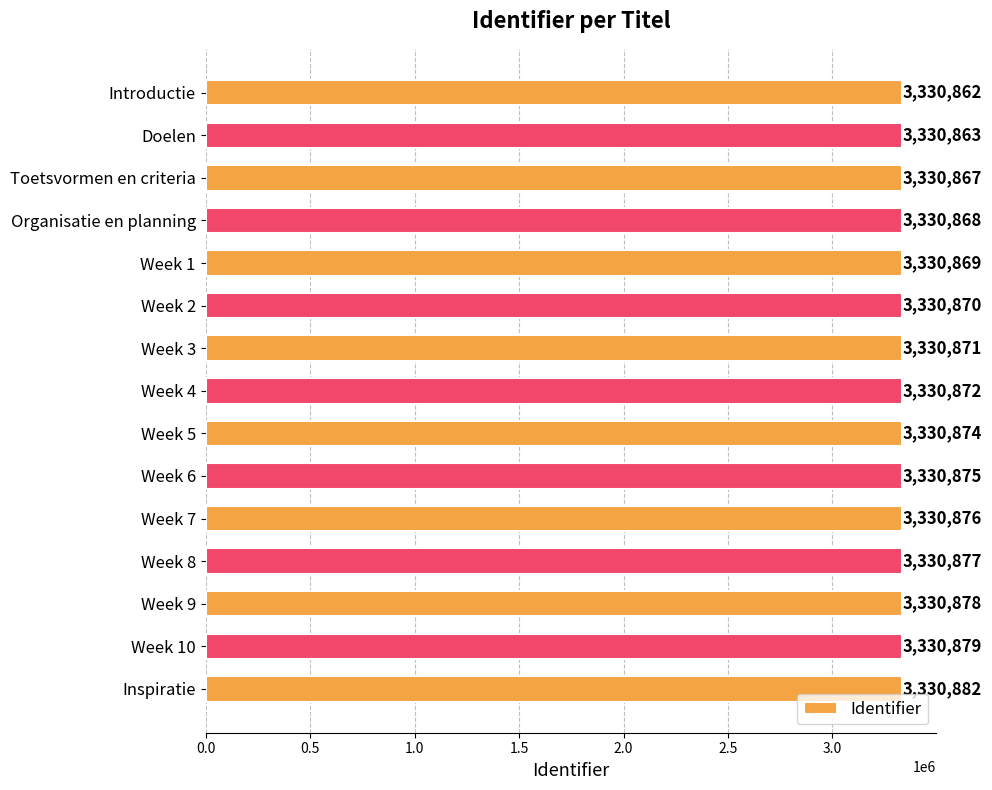

Reading top to bottom, what are all the values shown in this chart?

3330862	3330863	3330867	3330868	3330869	3330870	3330871	3330872	3330874	3330875	3330876	3330877	3330878	3330879	3330882